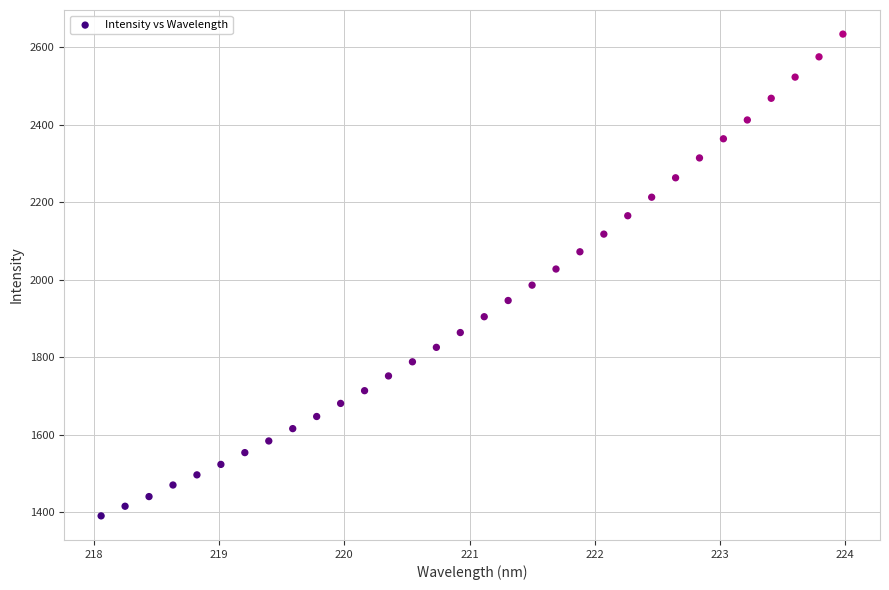

What is the range of X values (max minus min)?

5.9